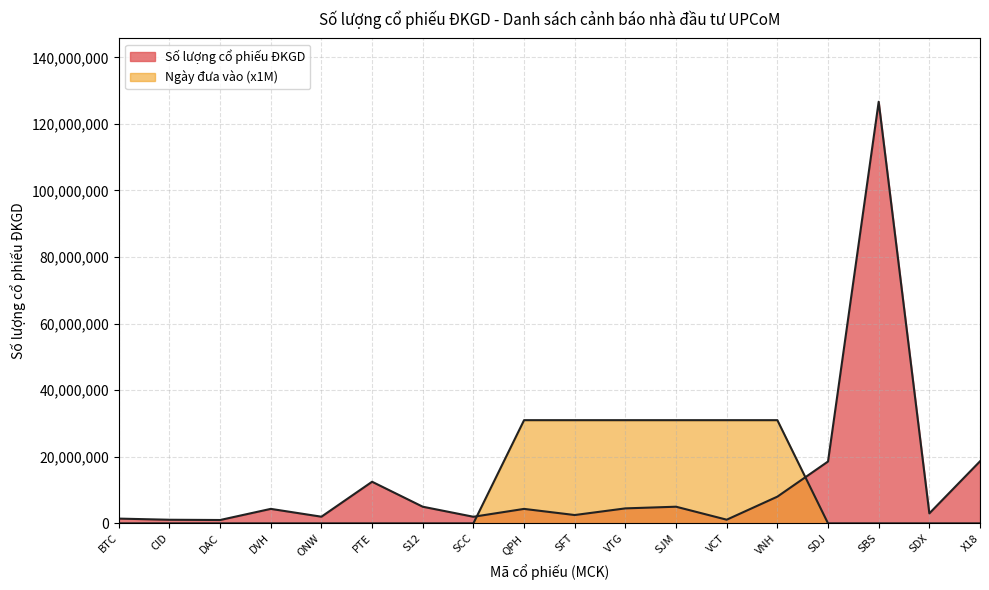

At which category does the chart reach its peak across all series?

SBS